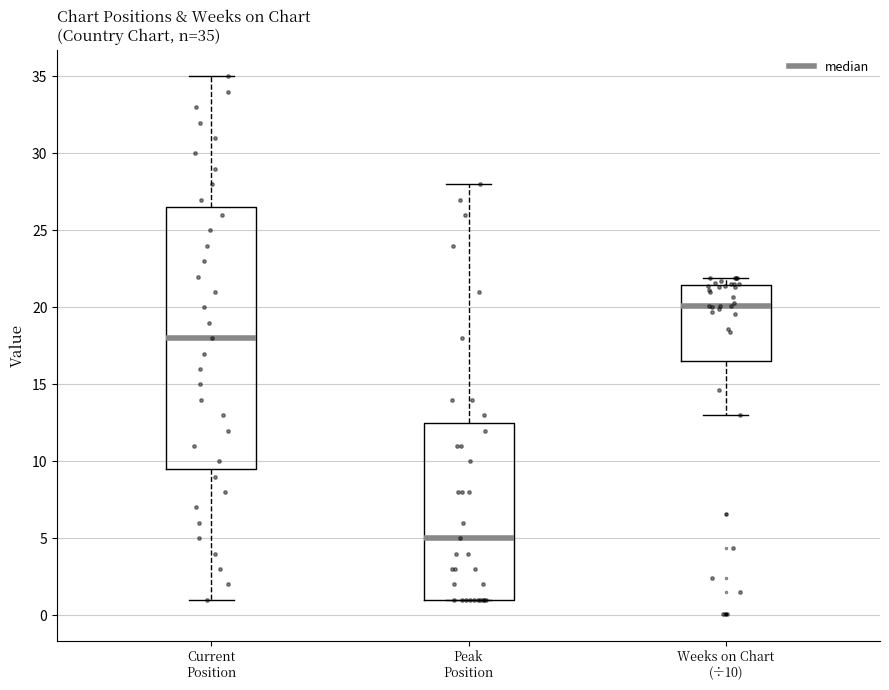

Which box's median line is the lowest?

Peak Position